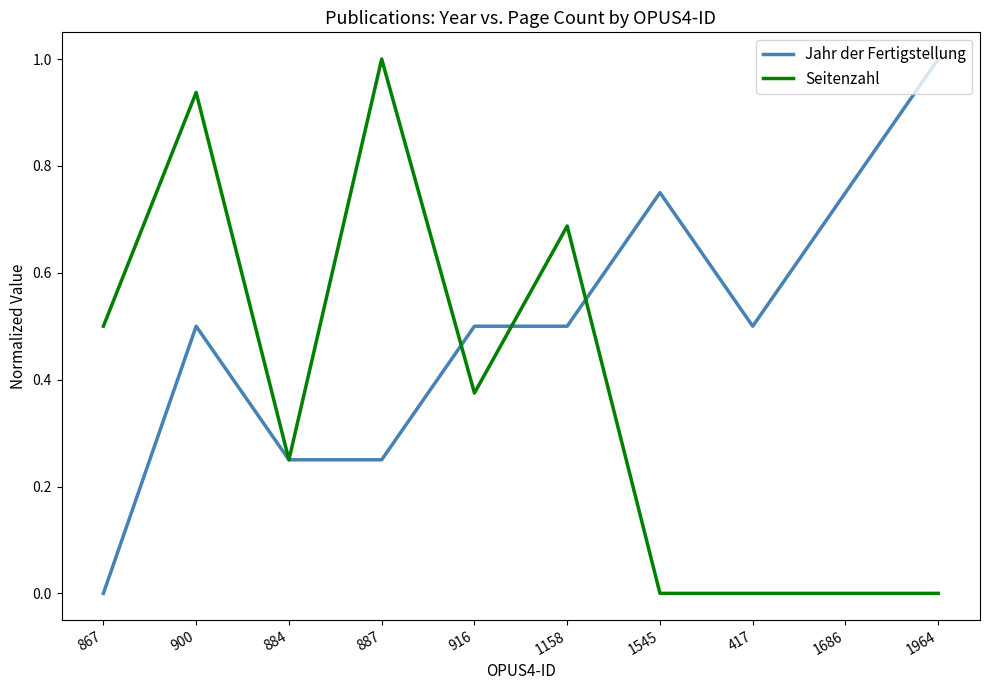

What is the spread (max minus min) of values at 916?

0.1